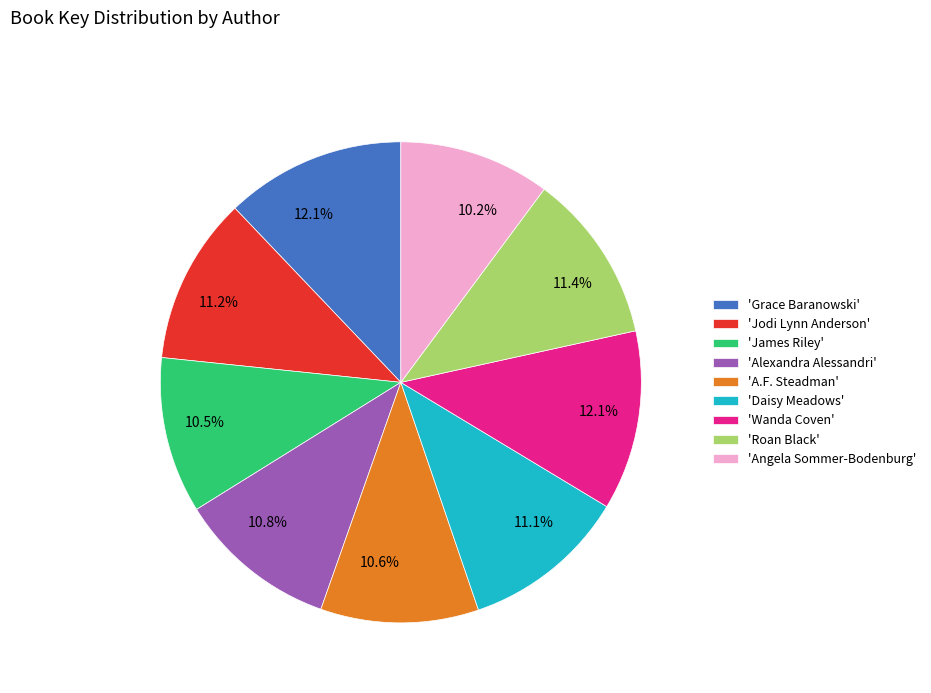

Combined, what portion of the pie is 'Roan Black' and 'Grace Baranowski'?

23.5%